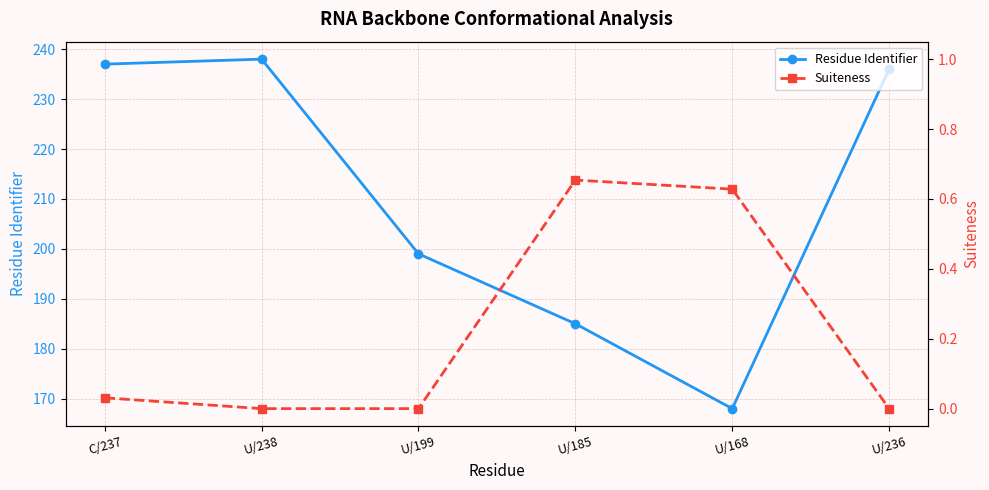

Which series has the largest total across all categories?

Residue Identifier